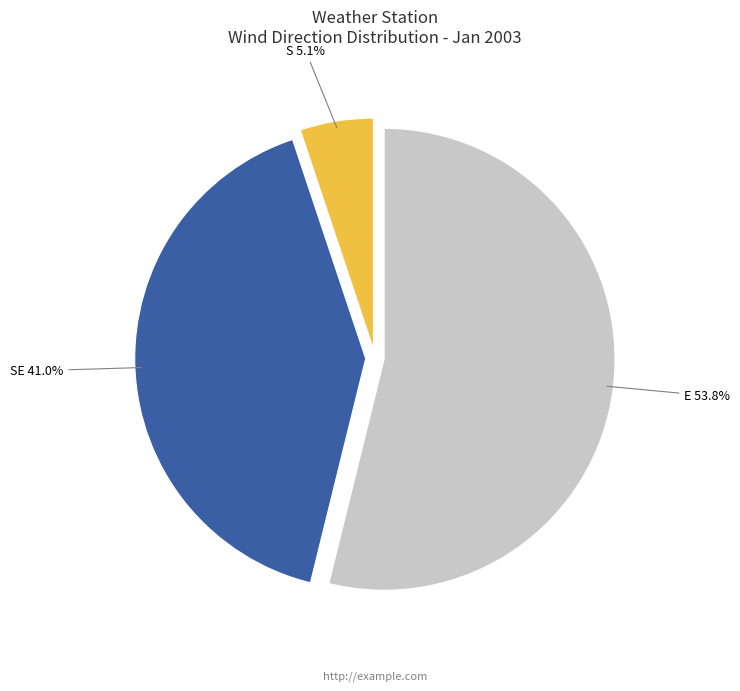

What percentage is NOT represented by SE 41.0%?

59.0%